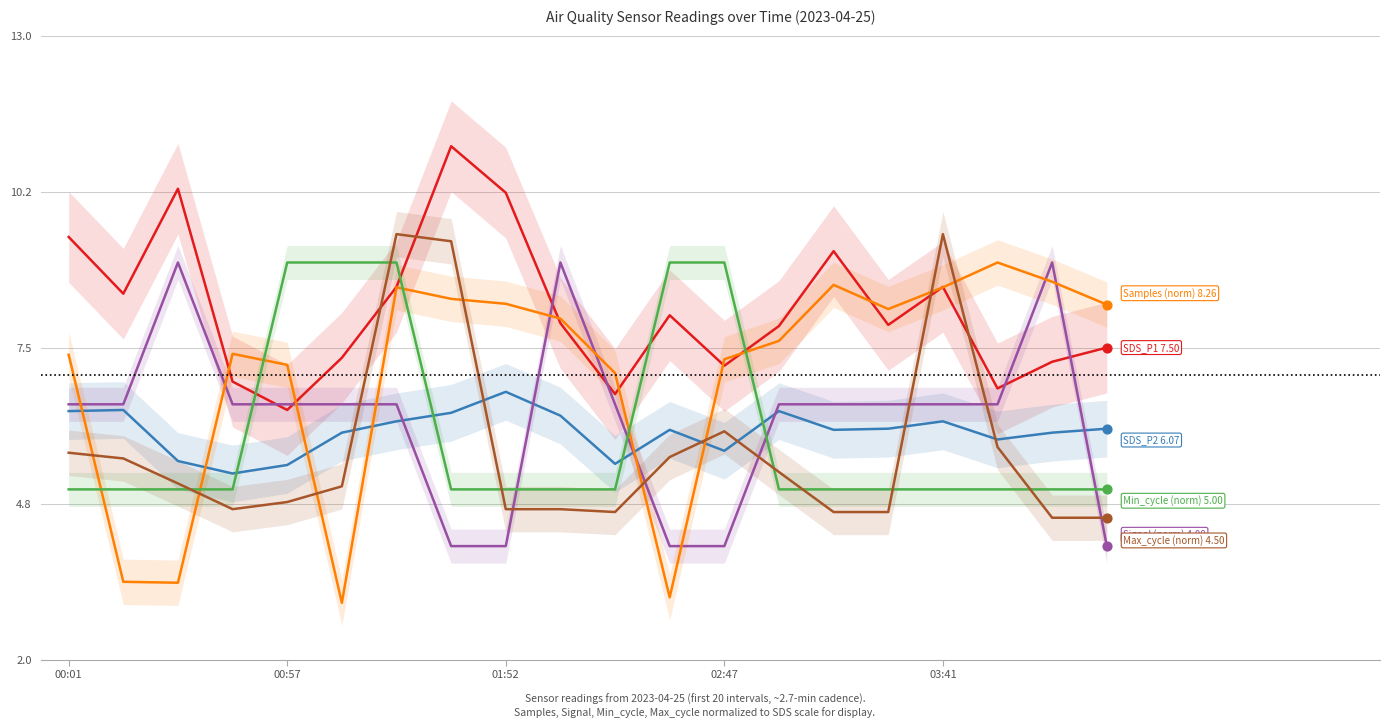

What are all the series names shown in the legend?

SDS_P1, SDS_P2, Signal (norm), Samples (norm), Min_cycle (norm), Max_cycle (norm)